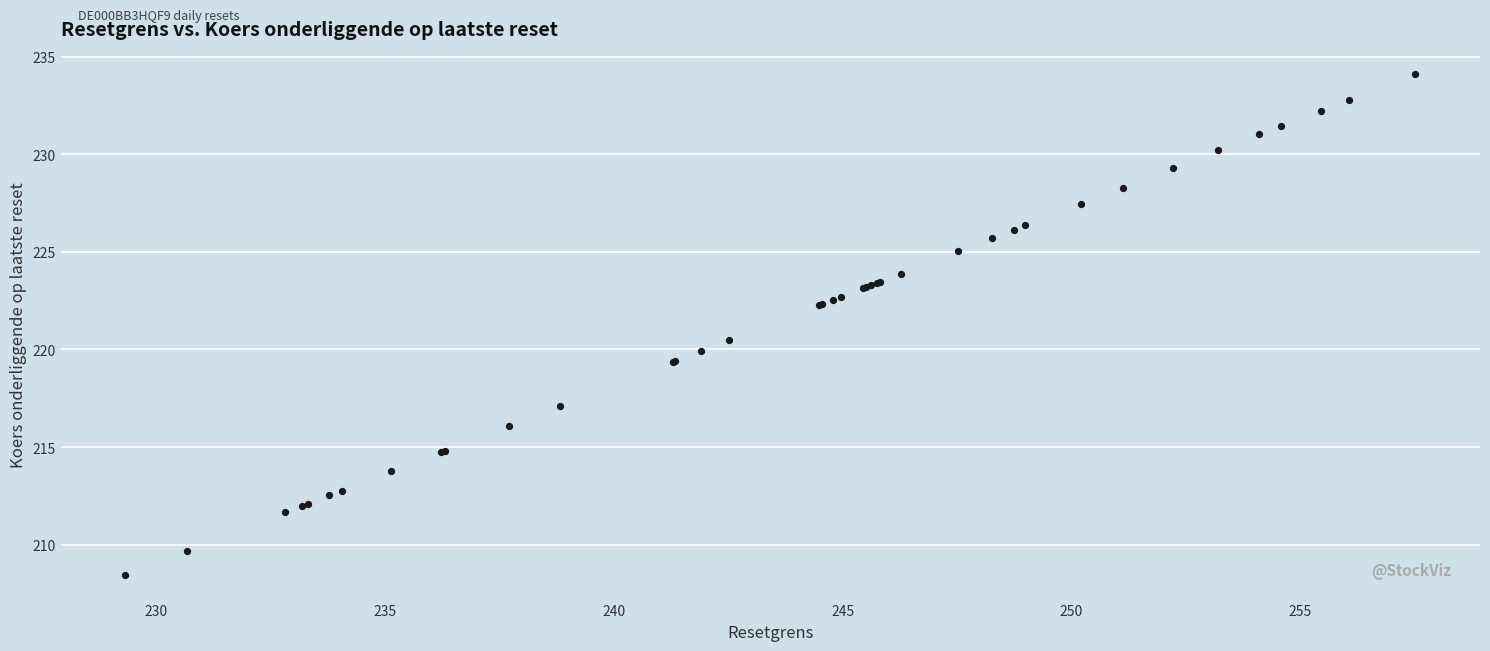

What Y value in the scatter plot is closest to 221?

220.5